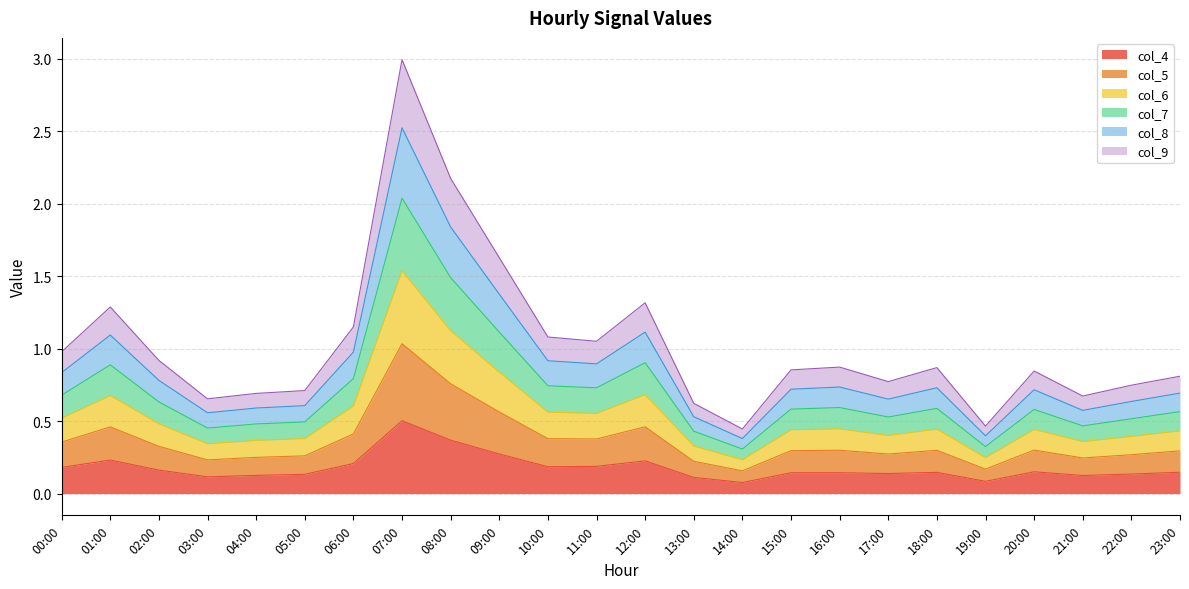

Which series has the largest total across all categories?

col_6